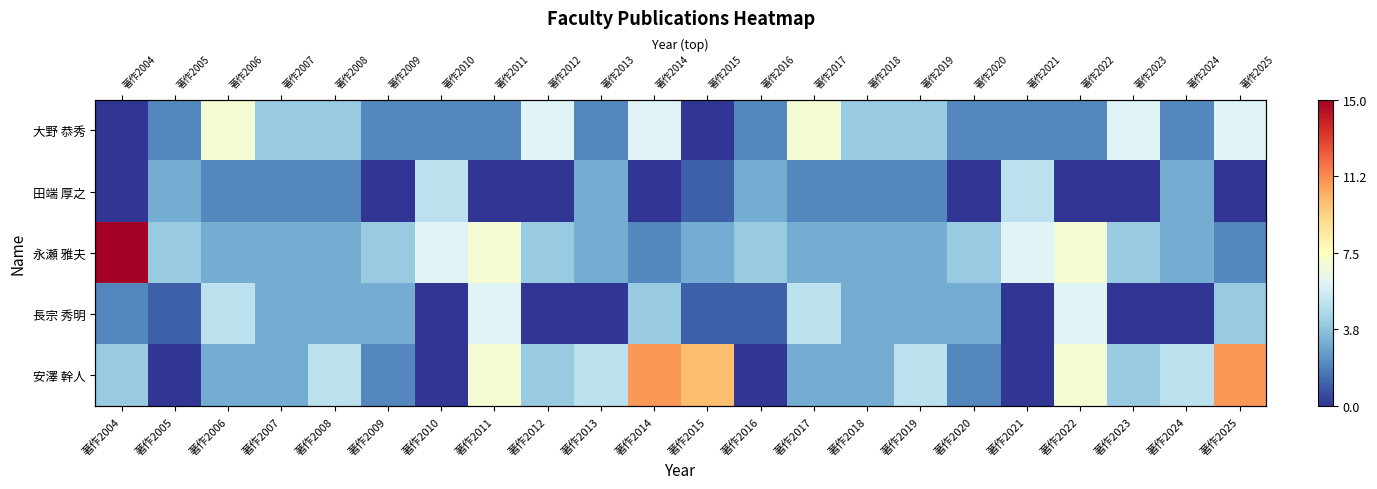

The 安澤 幹人 series shows 2 at 著作2009. True or false?

True